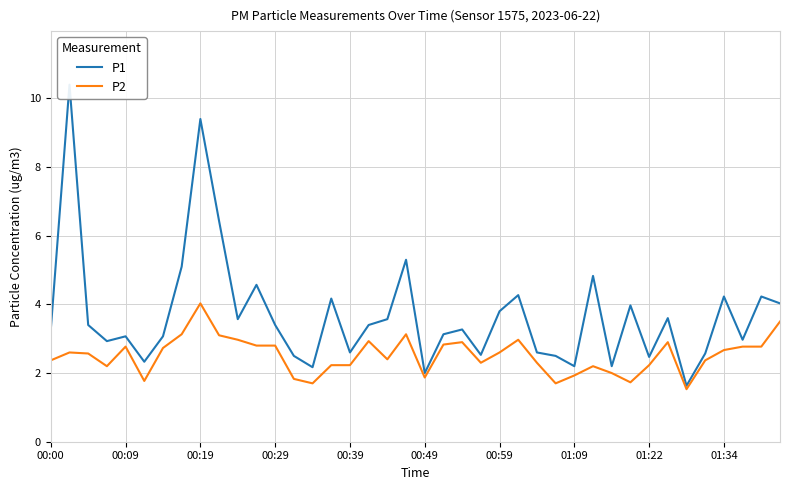

Between 00:00 and 10, which is larger?

10